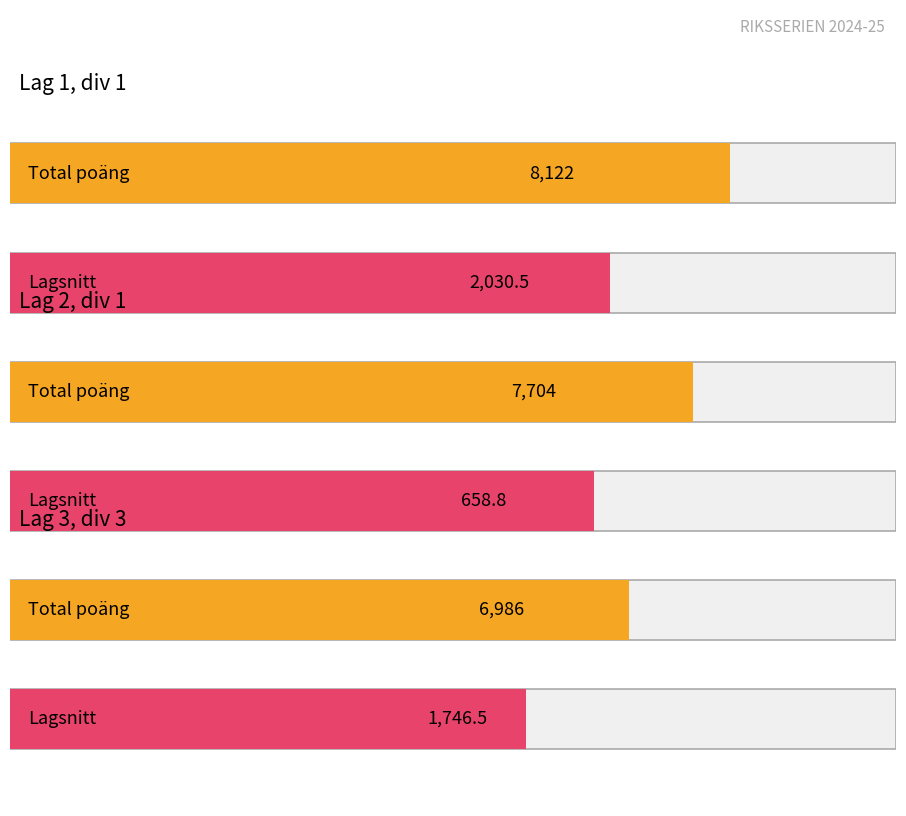

List the series in order of their overall mean, highest first.

Lag 1 (div 1) - Total, Lag 1 (div 1) - Snitt